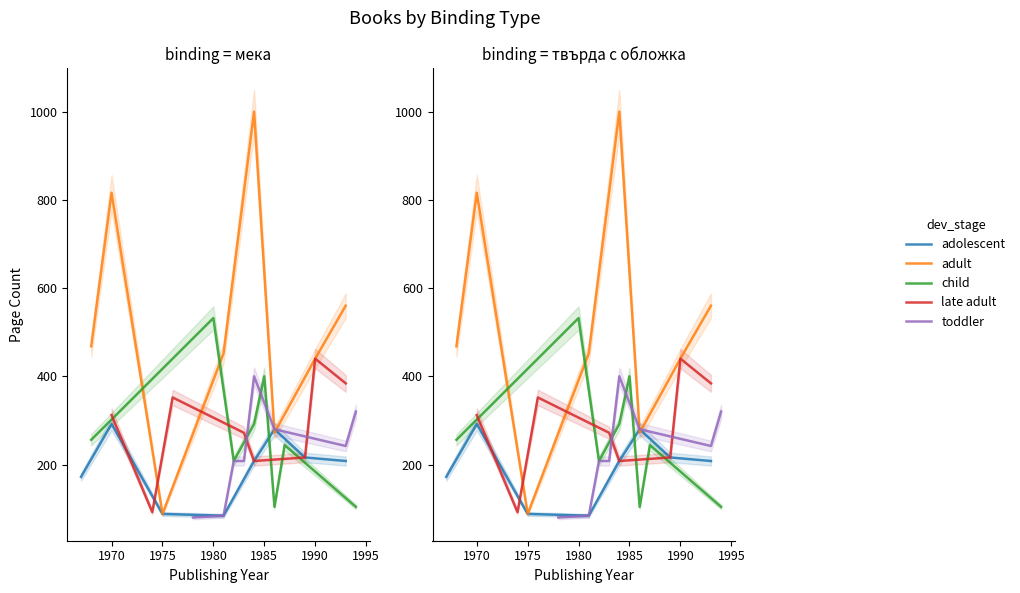

How many interior local valleys does the adult series have?

2